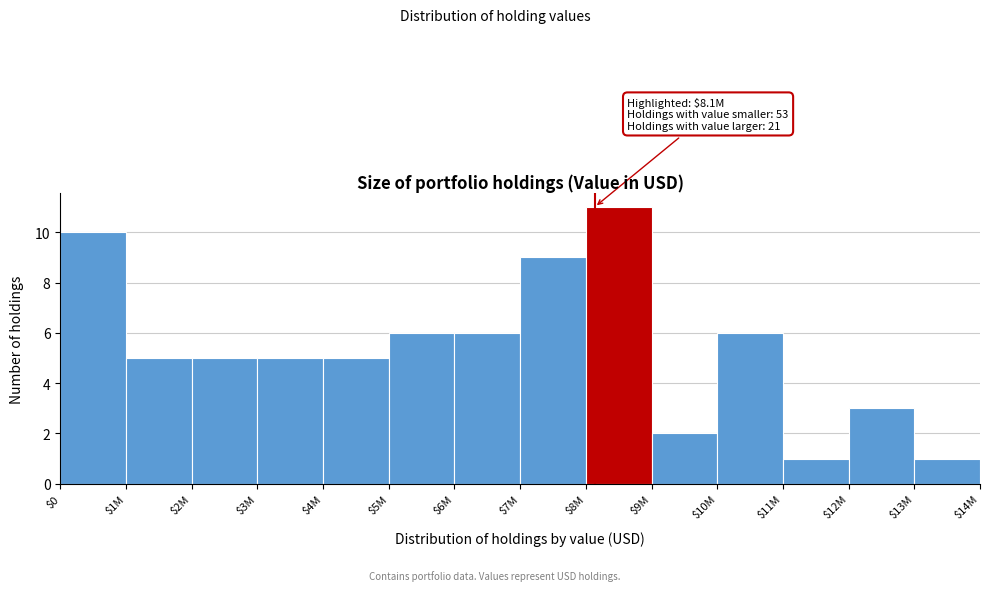

Reading left to right, what are all the values shown in this chart?

10	5	5	5	5	6	6	9	11	2	6	1	3	1